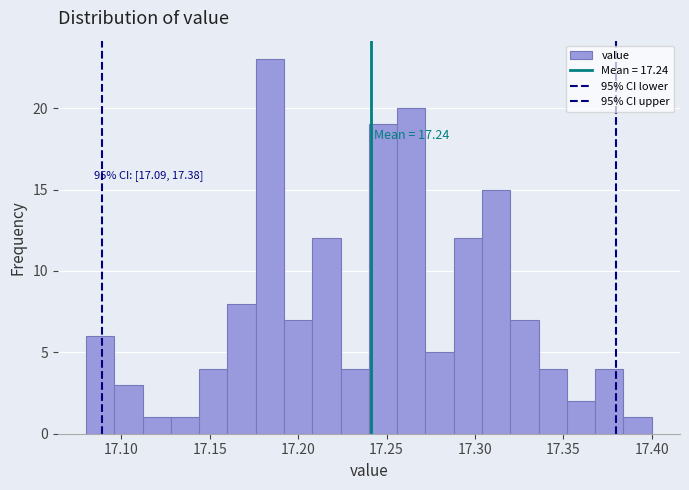

Read against the x-axis, roughly where is the centre of the tallest bar?

17.185